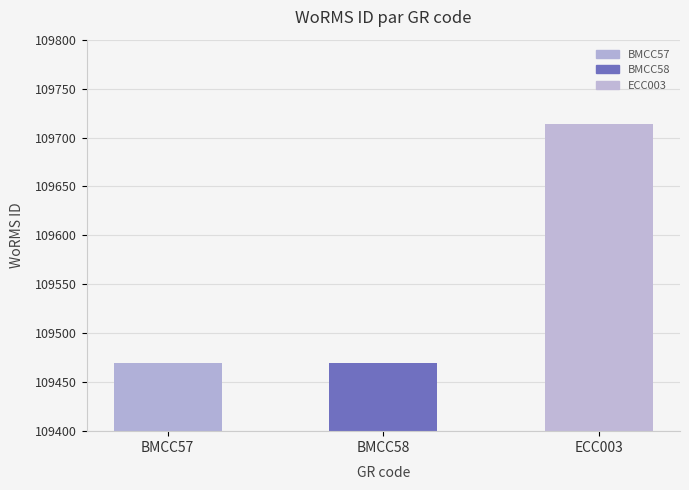

List the labels in order of value, largest first.

ECC003, BMCC57, BMCC58